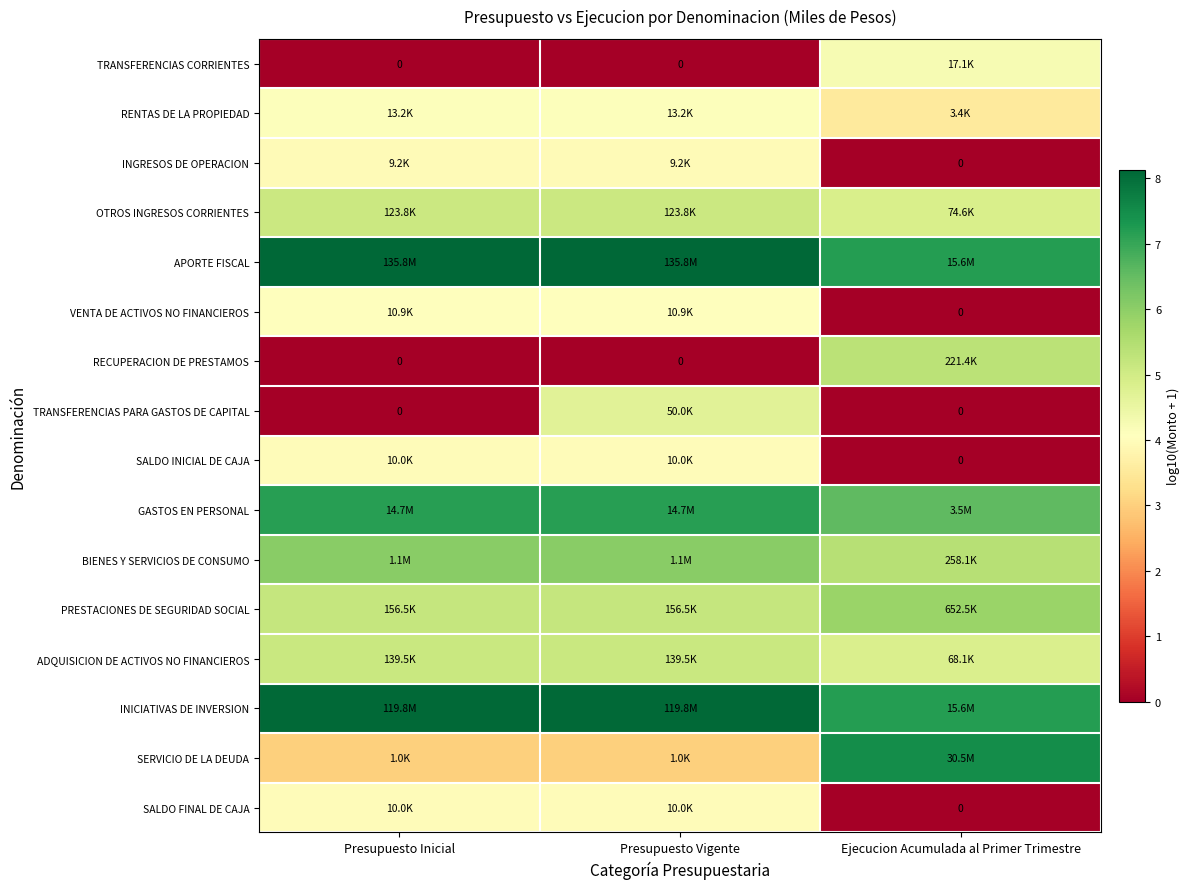

Which category has the highest value in the GASTOS EN PERSONAL series?

Presupuesto Inicial